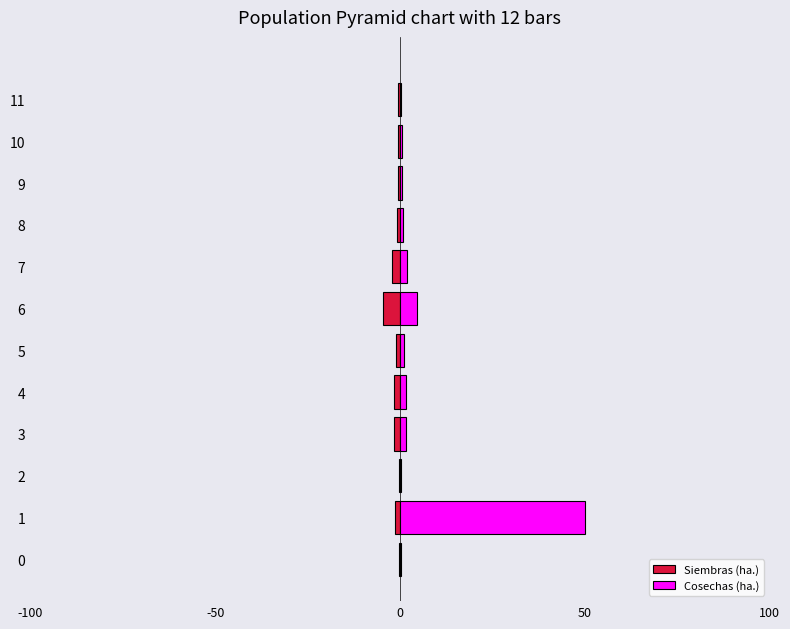

How many bars are there in each group?

2